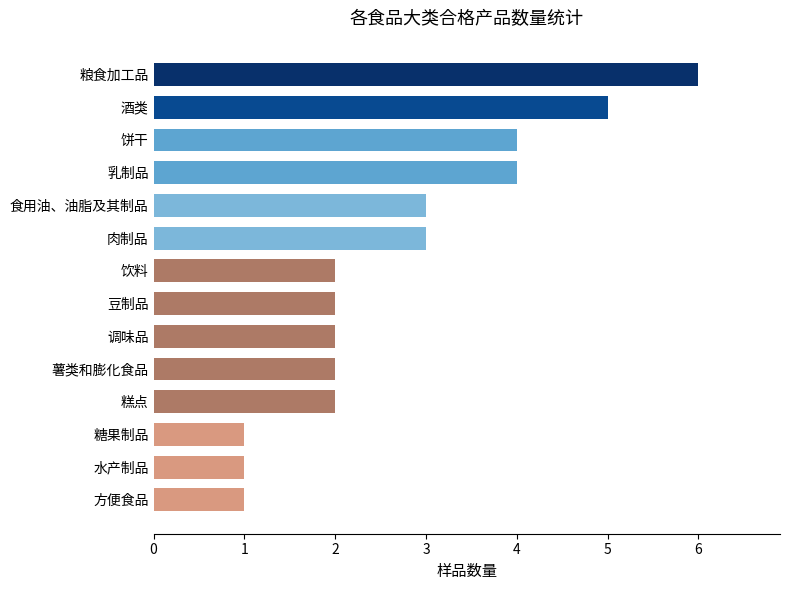

What is the approximate value at 酒类?

5